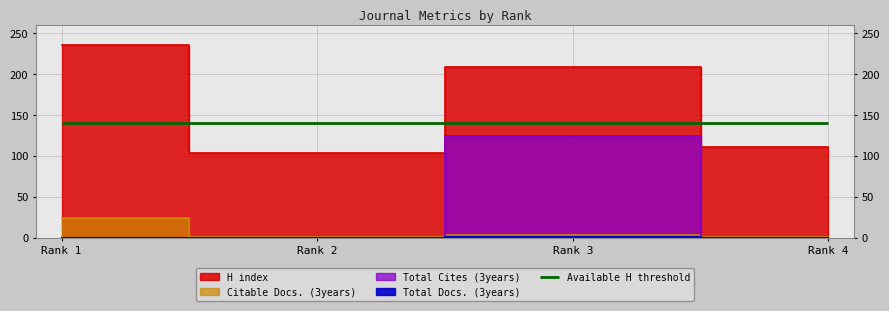

Rank the series at Rank 3 from lowest to highest value.

Total Cites (3years), Citable Docs. (3years), Total Docs. (3years), H index